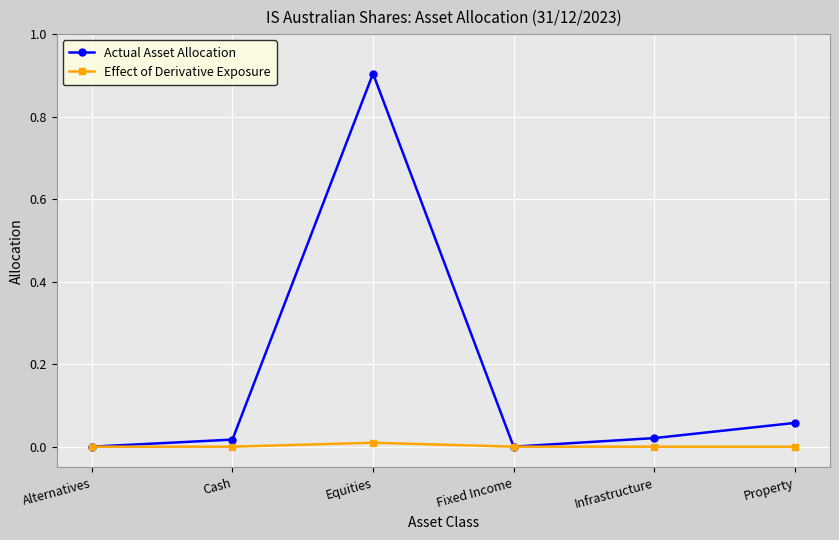

Is it true that Actual Asset Allocation equals -0.4 at Fixed Income?

False